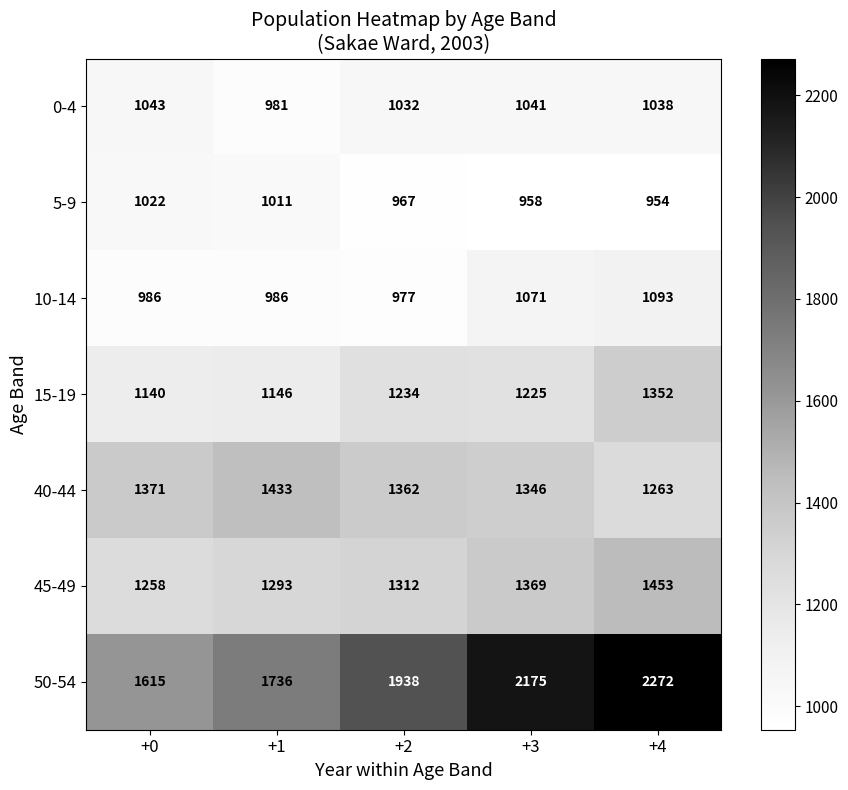

What is the difference between the highest and lowest values at +3?

1217